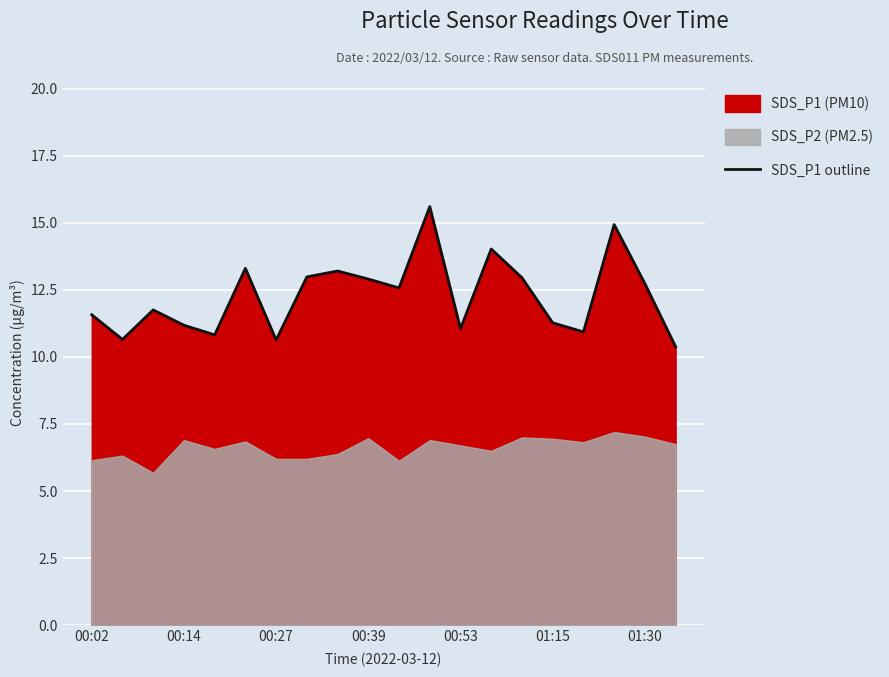

Is it true that the value at 7 is 22.8?

False